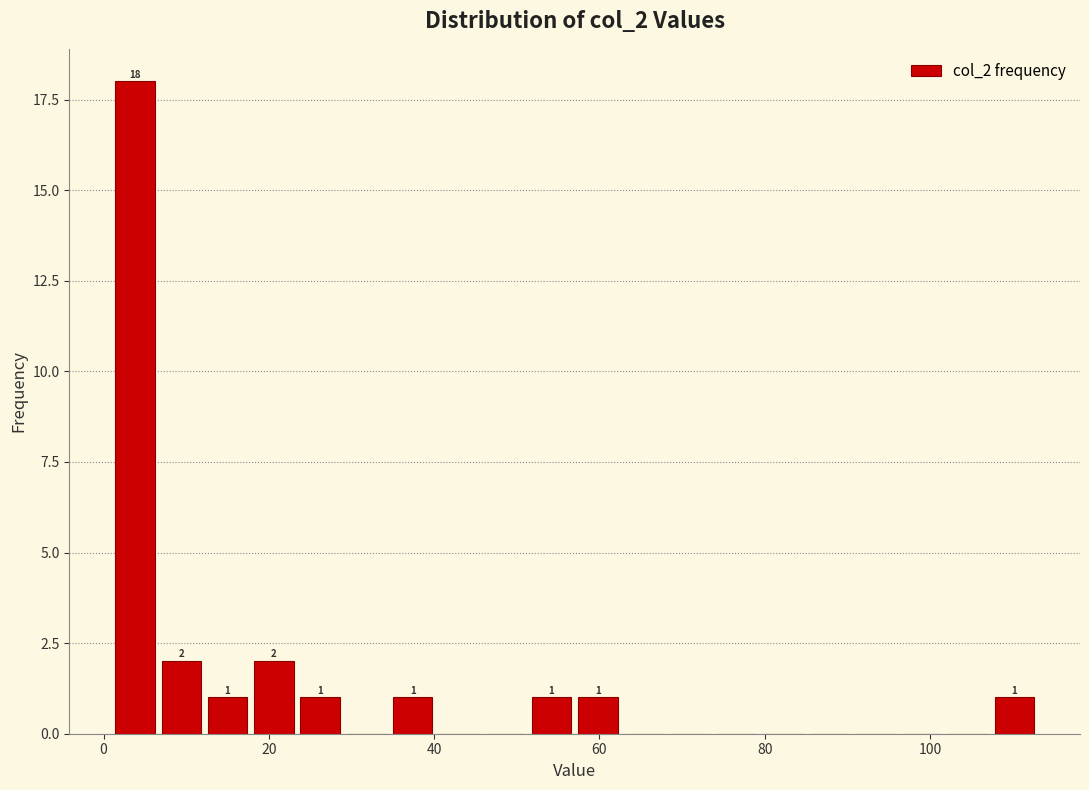

Around what value on the x-axis is the tallest bar? Give the approximate position of its centre, as read against the axis.

4